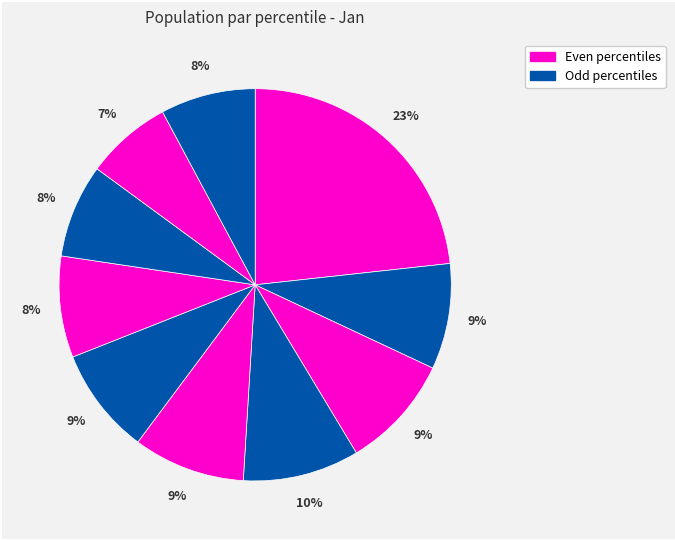

How many slices are in this pie chart?

10